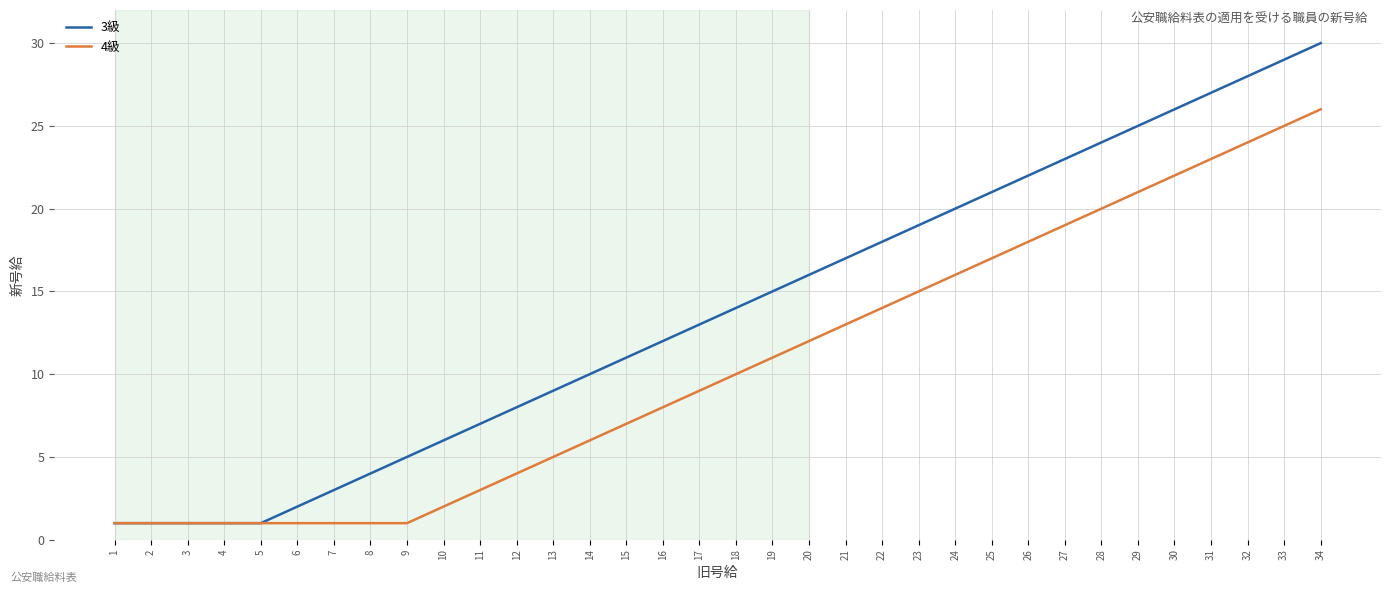

Rank the series by their average value, from highest to lowest.

3級, 4級